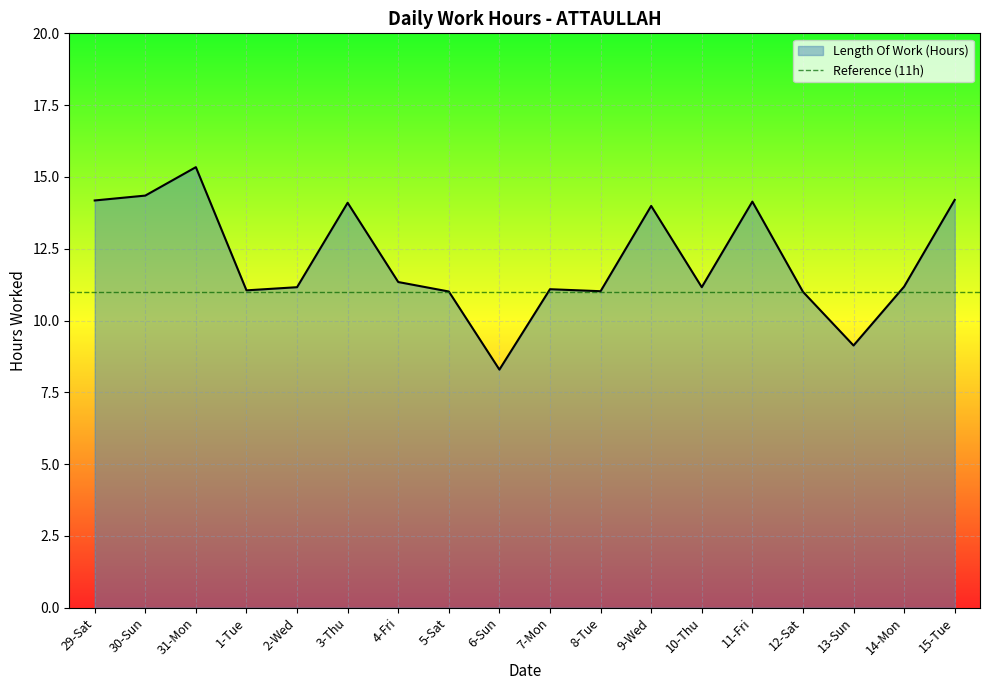

Does the chart display data point markers on the line(s)?

No